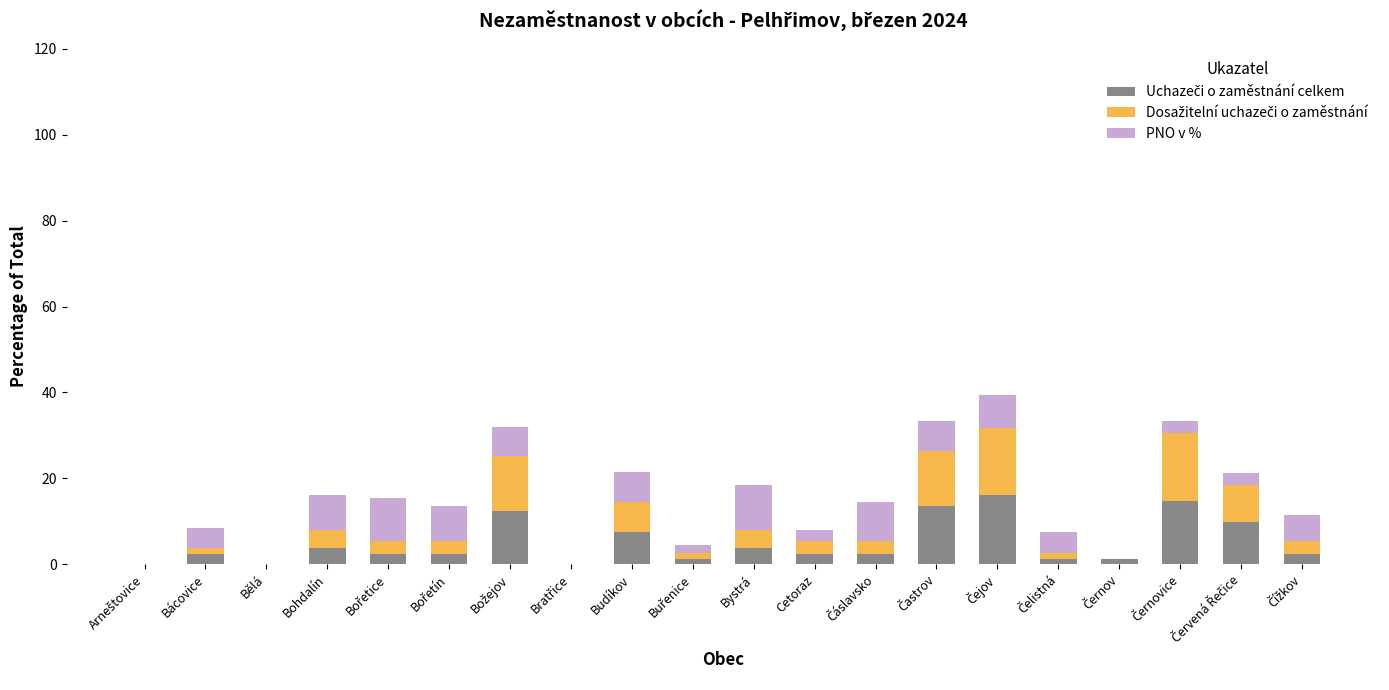

What is the label of the 18th bar from the left?

Černovice